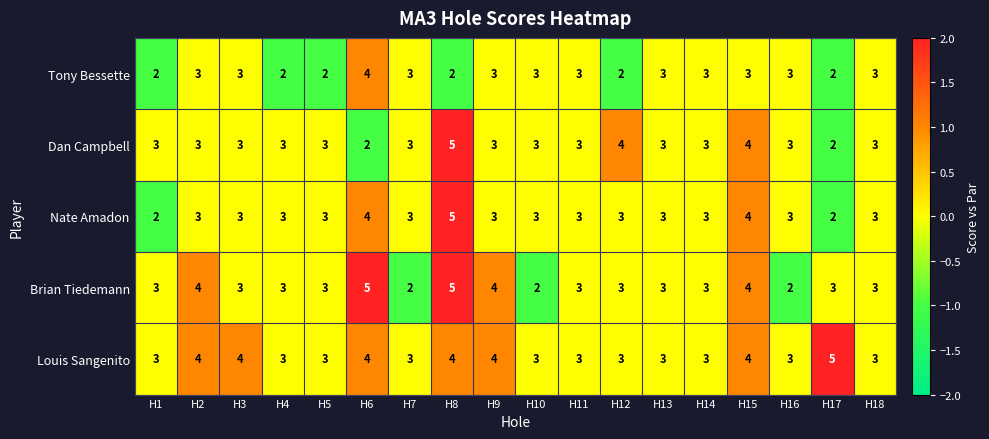

How many distinct data groups are displayed?

5